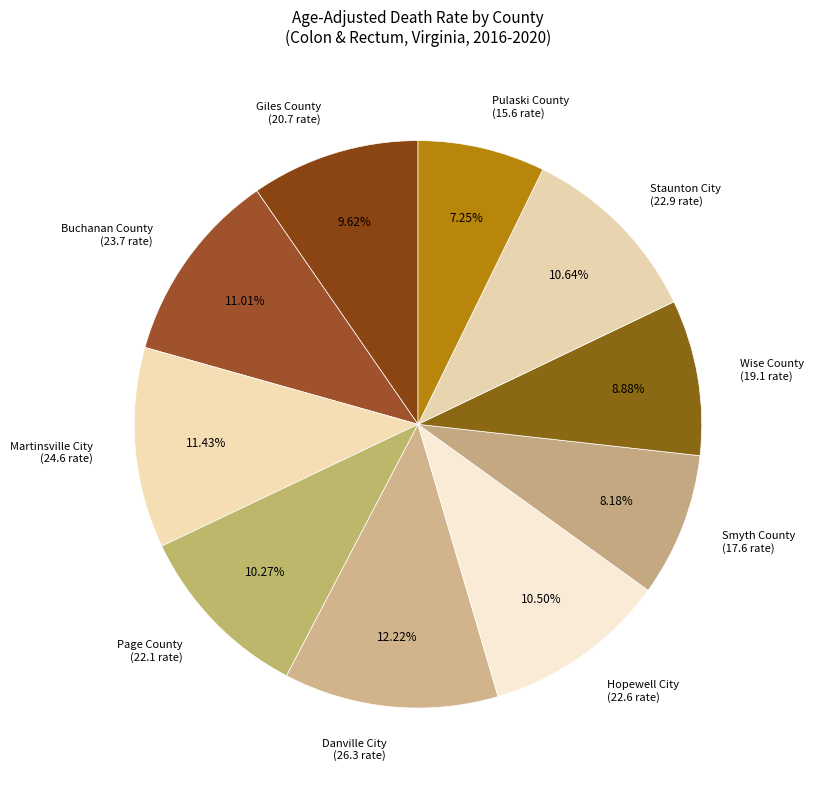

Combined, what portion of the pie is Danville City and Giles County?

21.8%